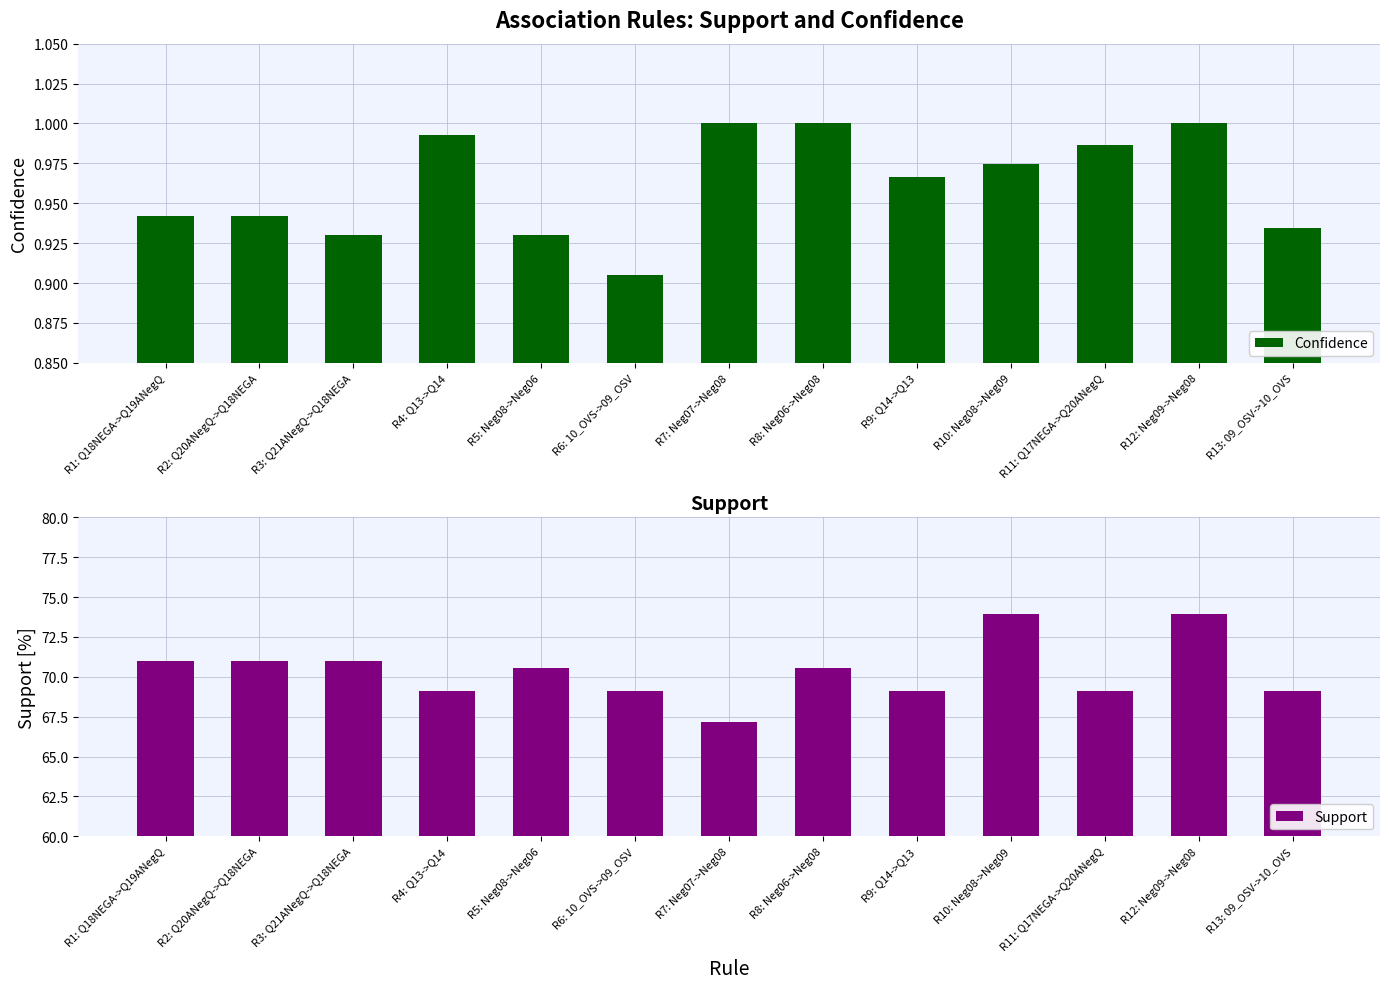

Rank the series by their maximum value, from highest to lowest.

Support, Confidence